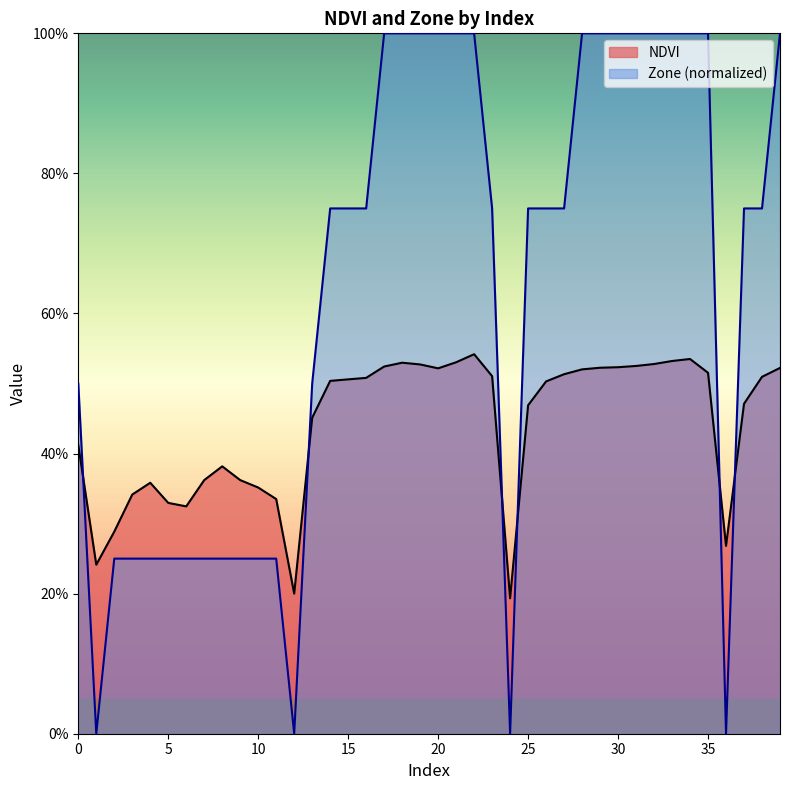

True or false: Zone has a value of 0.8 at 15.

True